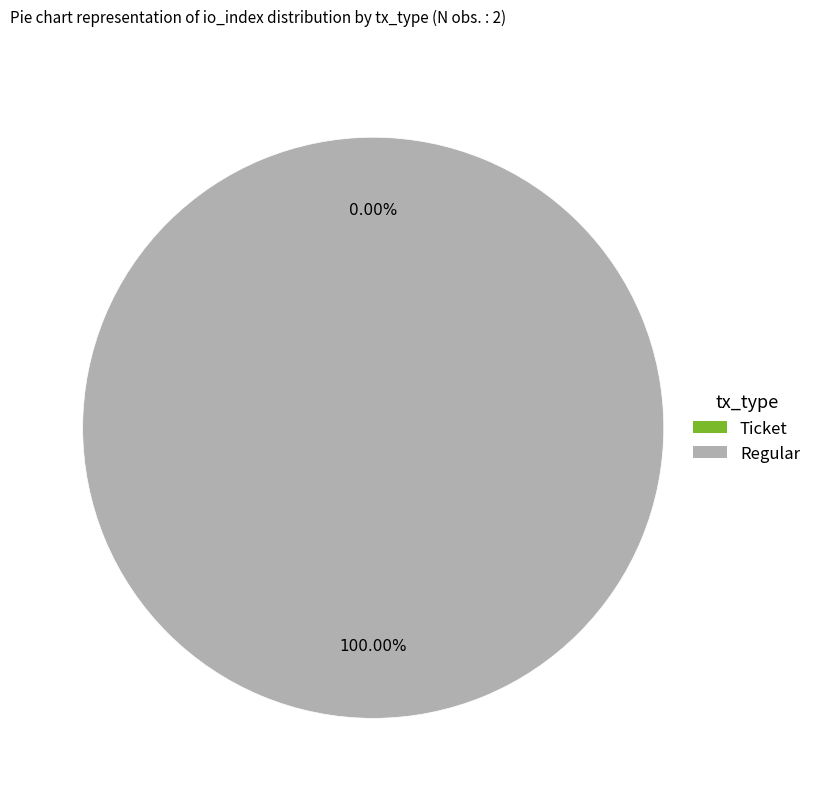

Which category accounts for the majority?

Regular (io_index=23)